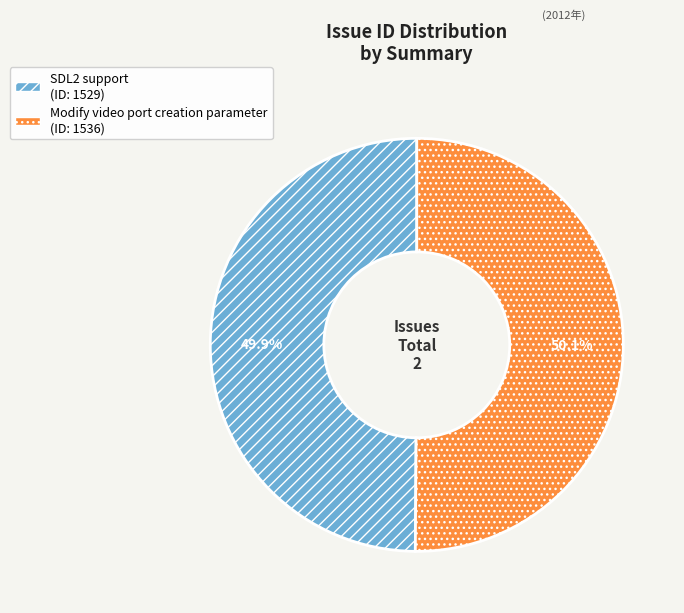

What is the ratio of the value at SDL2 support to the value at Modify video port creation parameter?

1.0